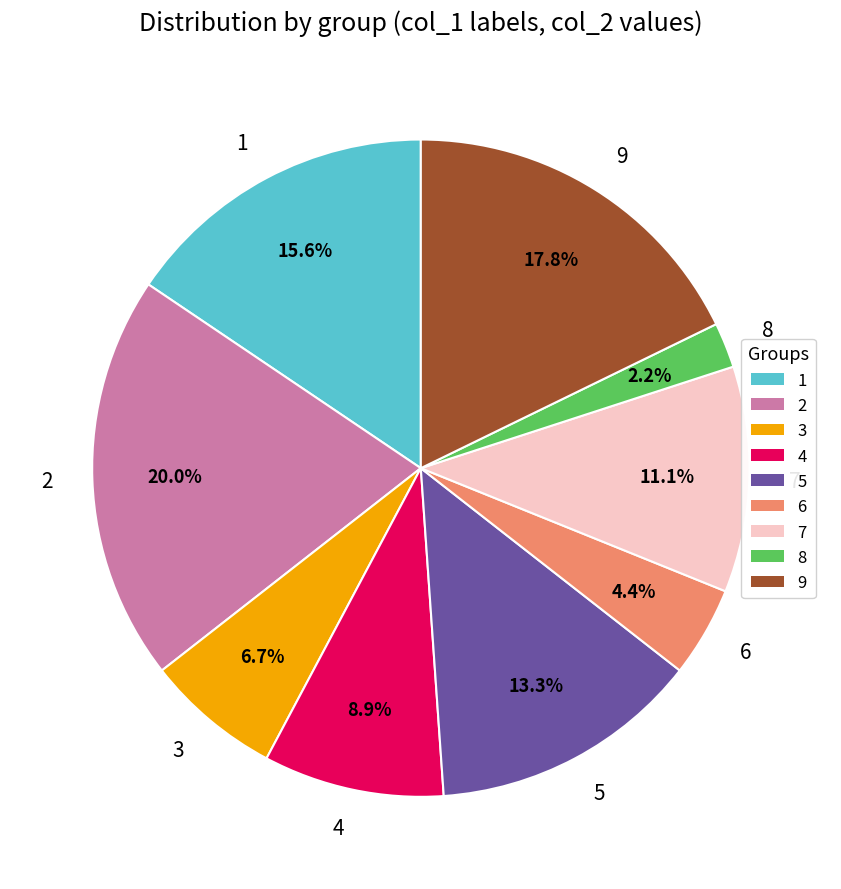

How many segments does this pie chart have?

9